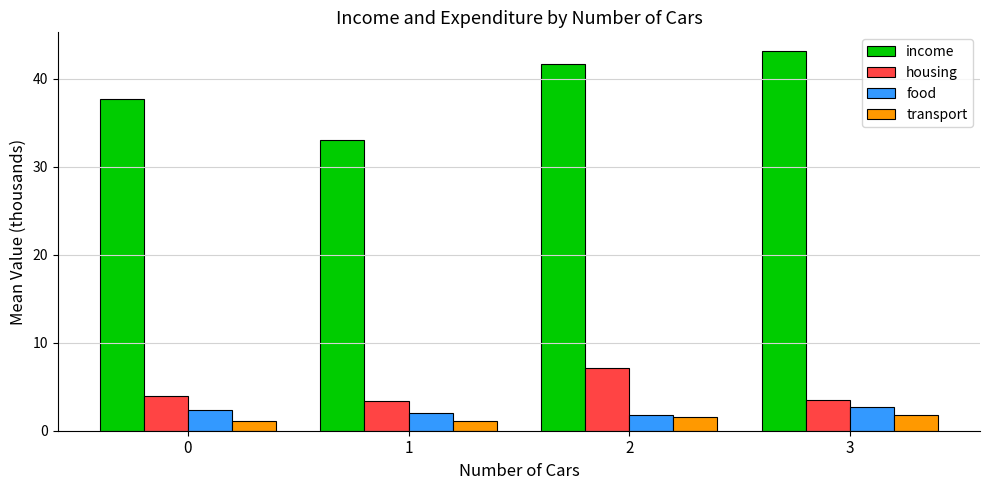

The value of transport at 2 is 1.5. True or false?

True